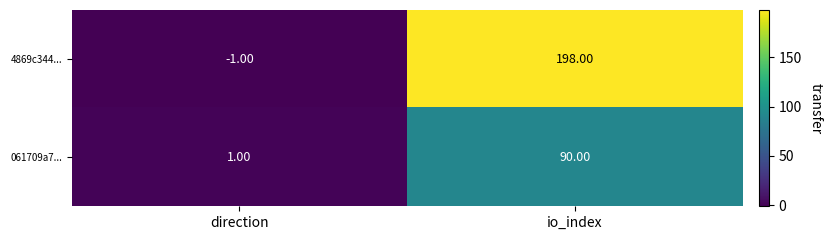

What is the average value of the 061709a7... series?

46